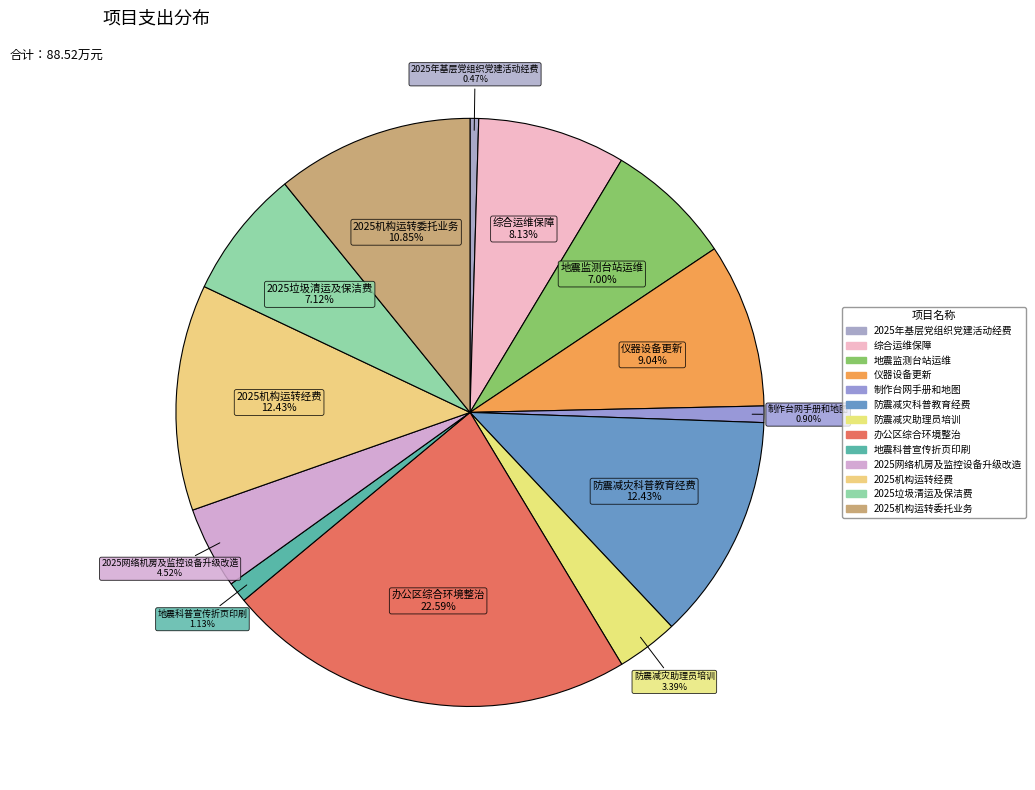

How many slices are in this pie chart?

13